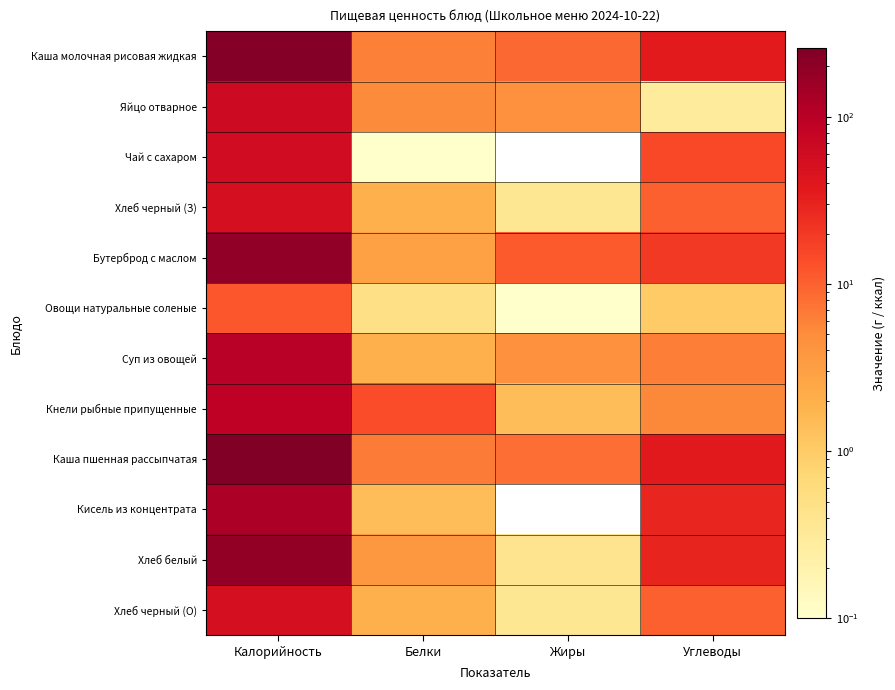

Rank the series at Углеводы from lowest to highest value.

Яйцо отварное, Овощи натуральные соленые, Кнели рыбные припущенные, Суп из овощей, Хлеб черный (З), Хлеб черный (О), Чай с сахаром, Бутерброд с маслом, Кисель из концентрата, Хлеб белый, Каша молочная рисовая жидкая, Каша пшенная рассыпчатая